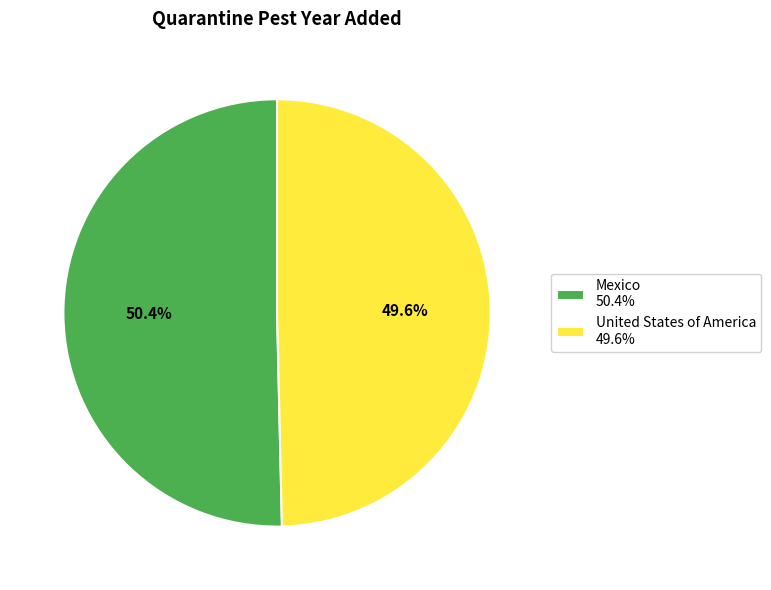

Count the number of slices in the pie.

2